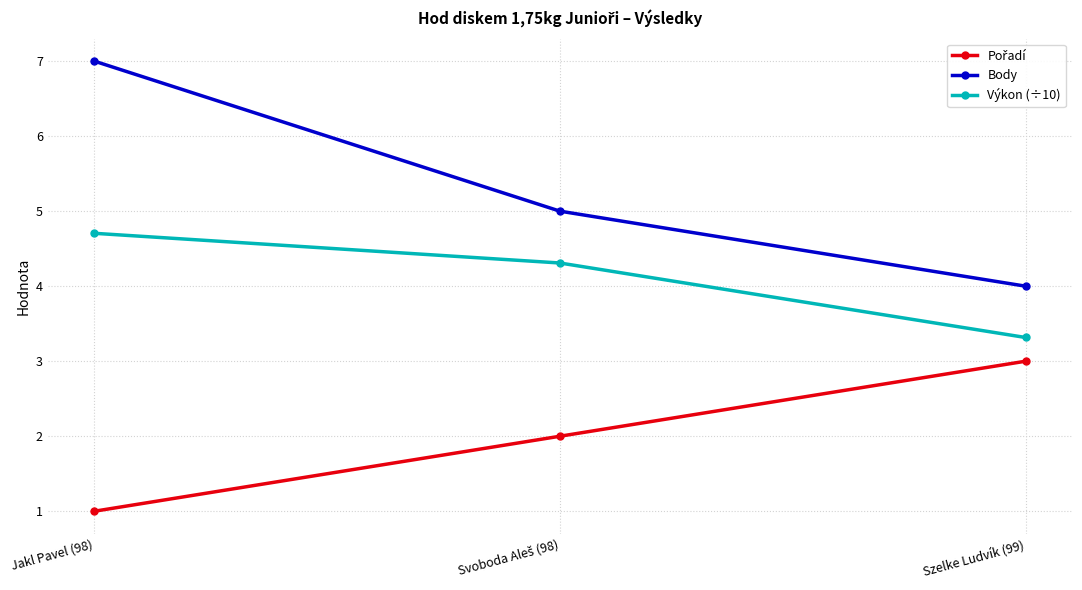

Which series has the widest spread of values?

Body